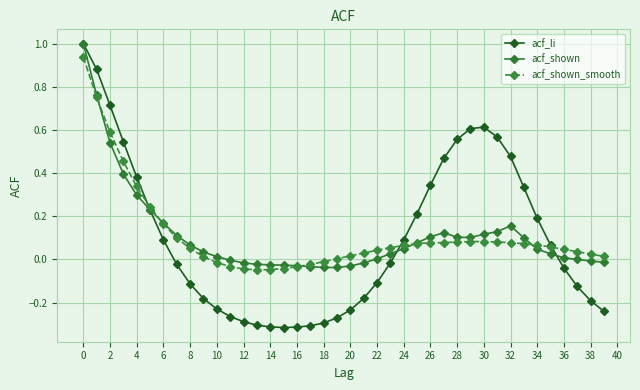

What is the greatest value displayed?

1.0